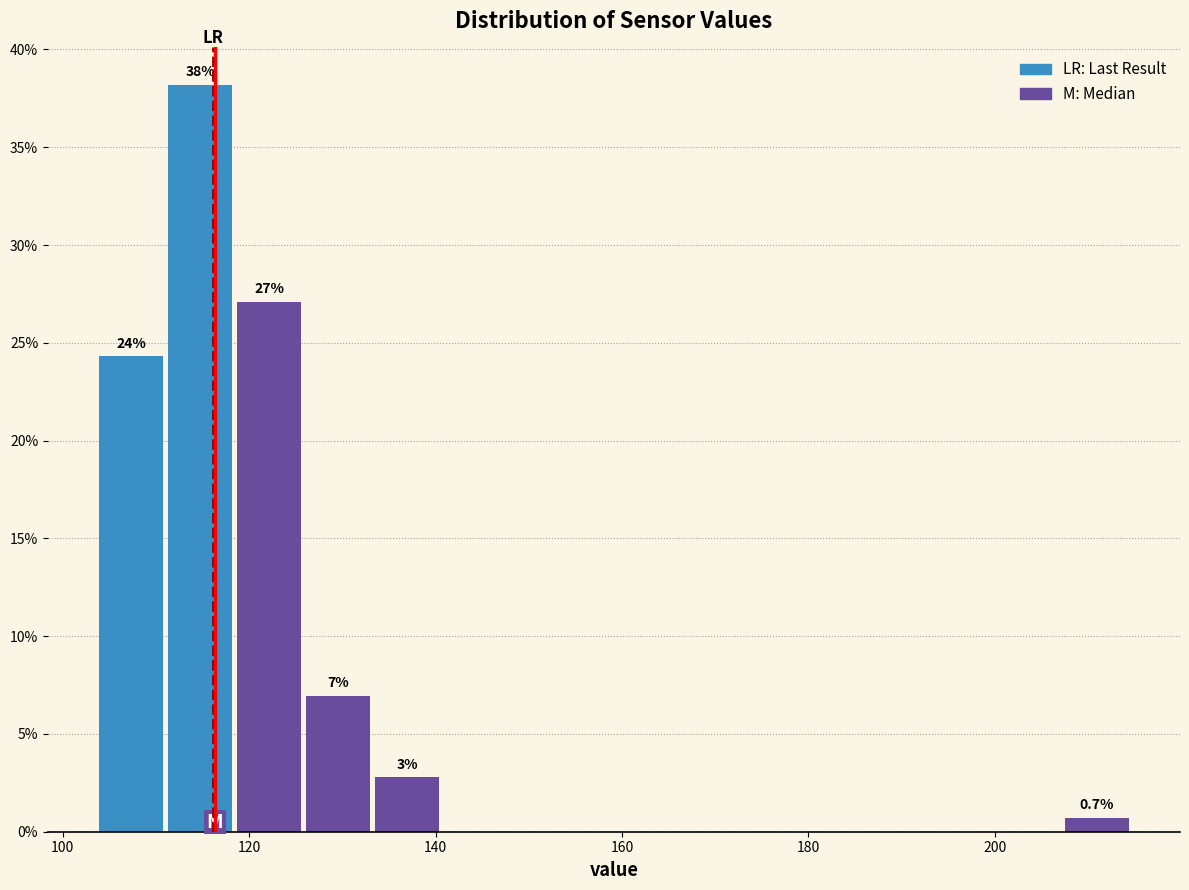

Read against the x-axis, roughly where is the centre of the tallest bar?

114